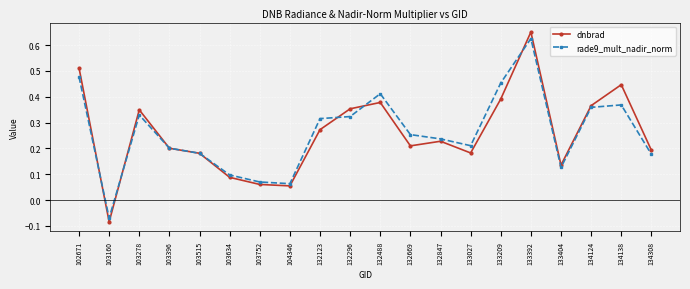

How many categories are shown in the chart?

20